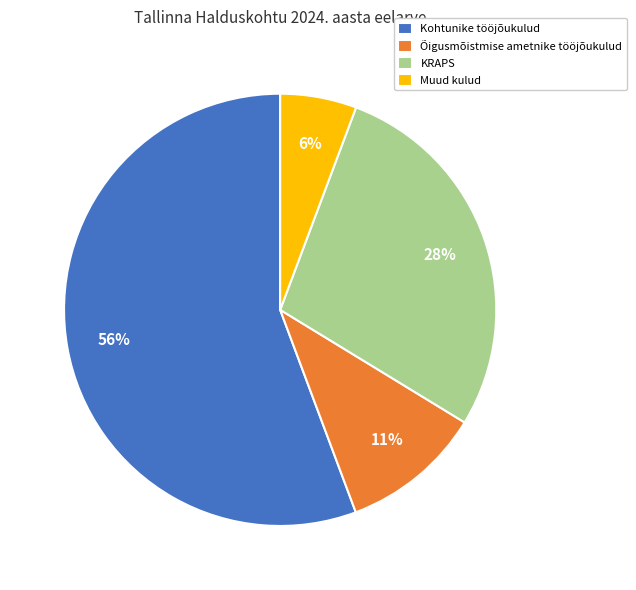

To the nearest percent, what is the combined percentage of KRAPS and Õigusmõistmise ametnike tööjõukulud?

39%